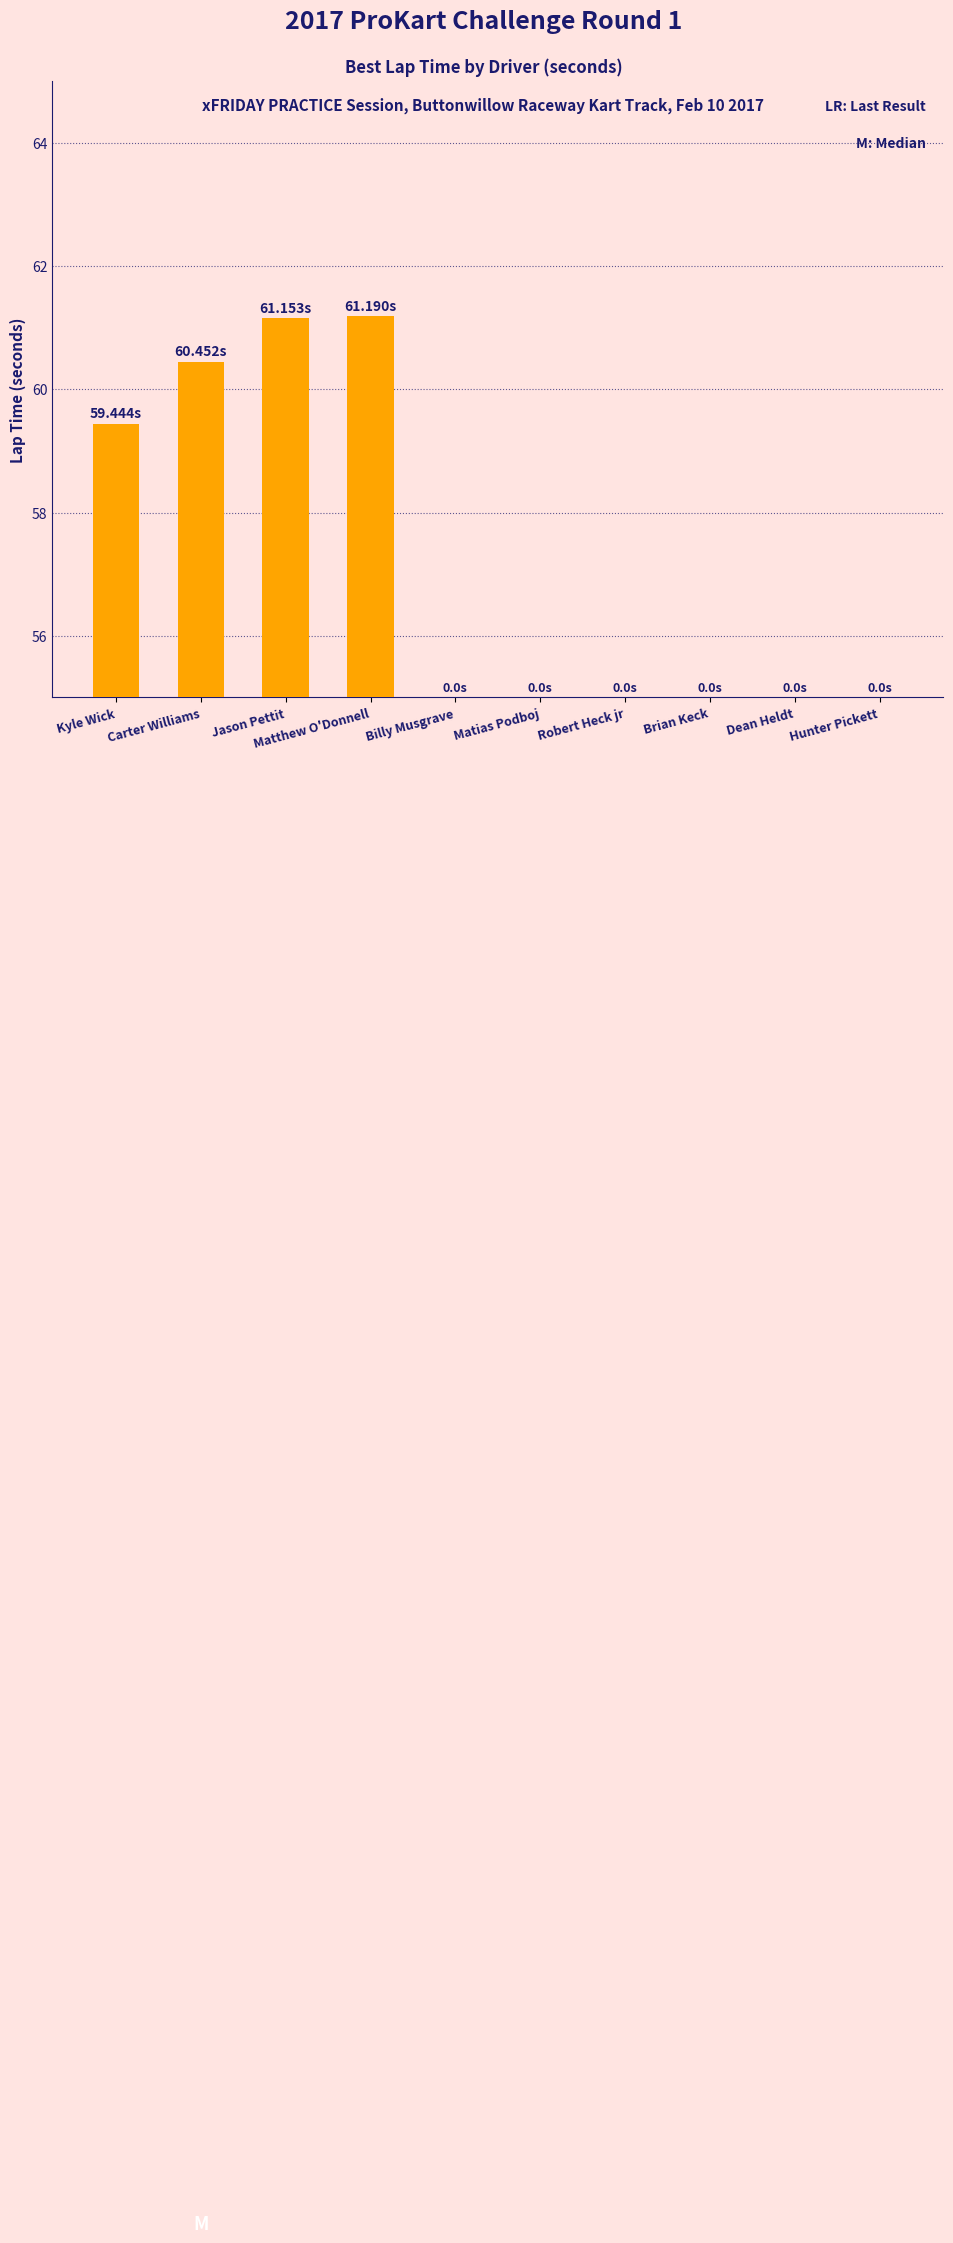

True or false: the data shows 59.4 at Kyle Wick.

True